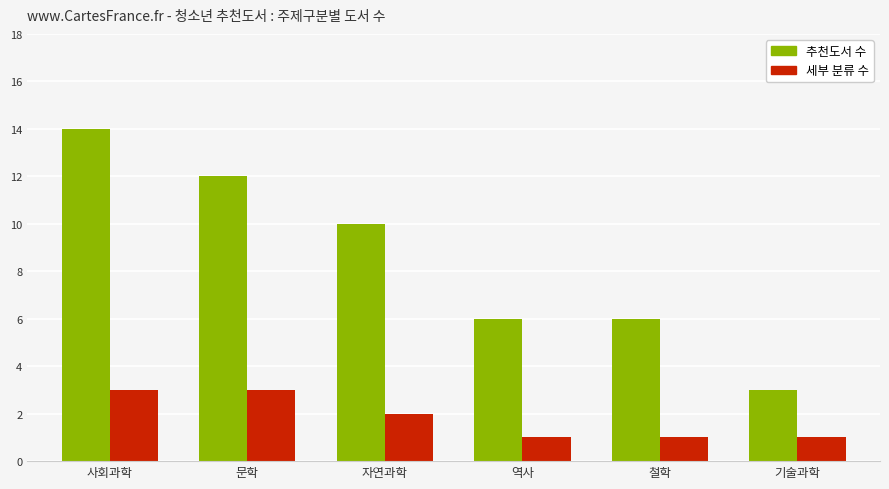

What is the highest value of the 세부 분류 수 series?

3